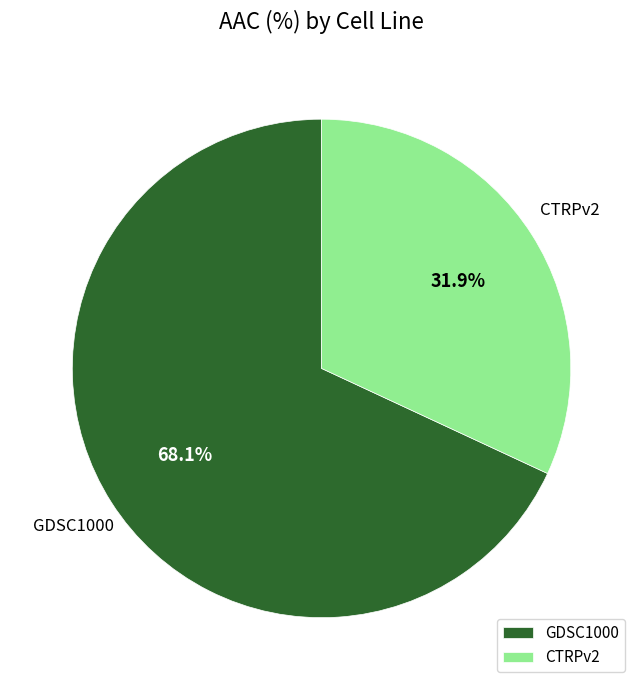

True or false: CTRPv2 accounts for 22% of the total.

False